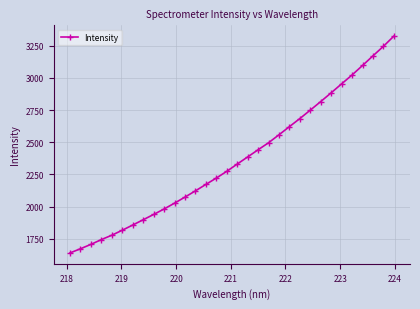

What is the greatest value displayed?

3323.8